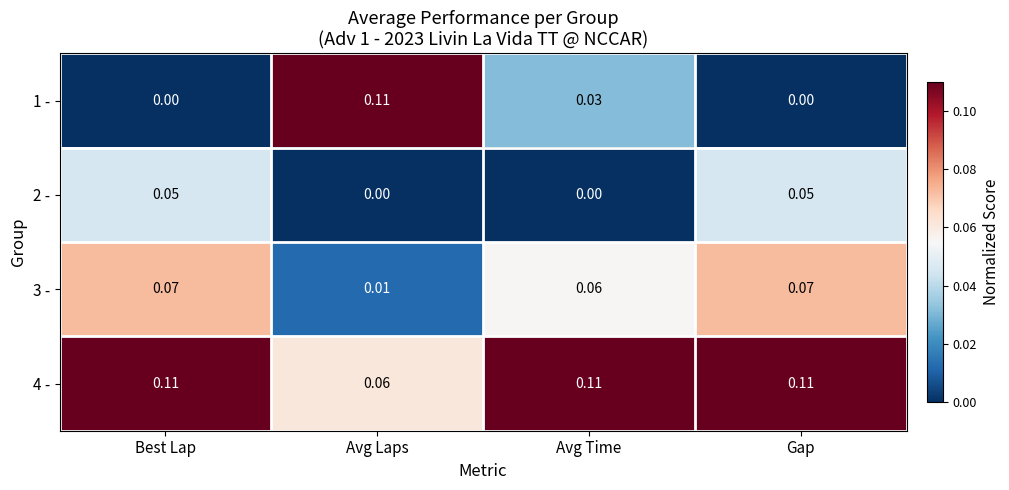

At which label does 4 - reach its minimum?

Avg Laps